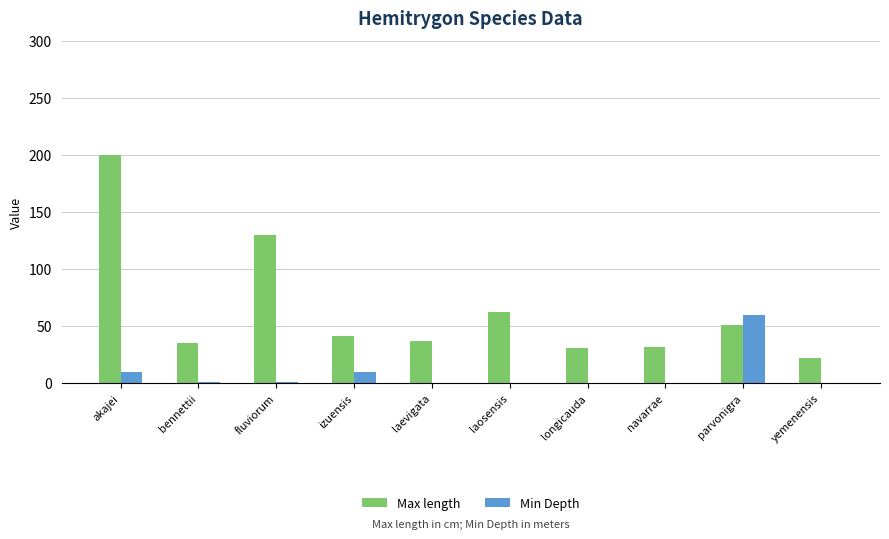

How many categories are shown in the chart?

10